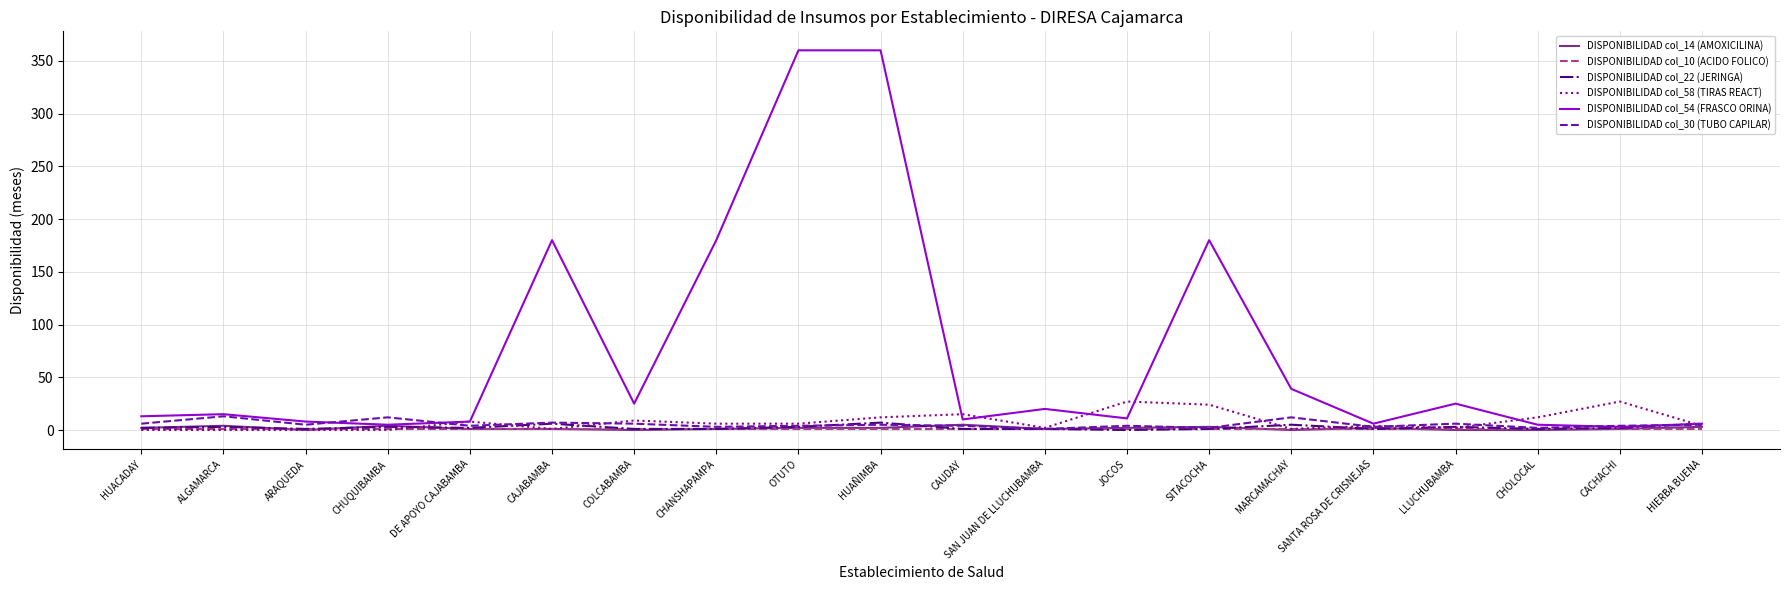

What is the highest value of the DISPONIBILIDAD col_54 (FRASCO ORINA) series?

360